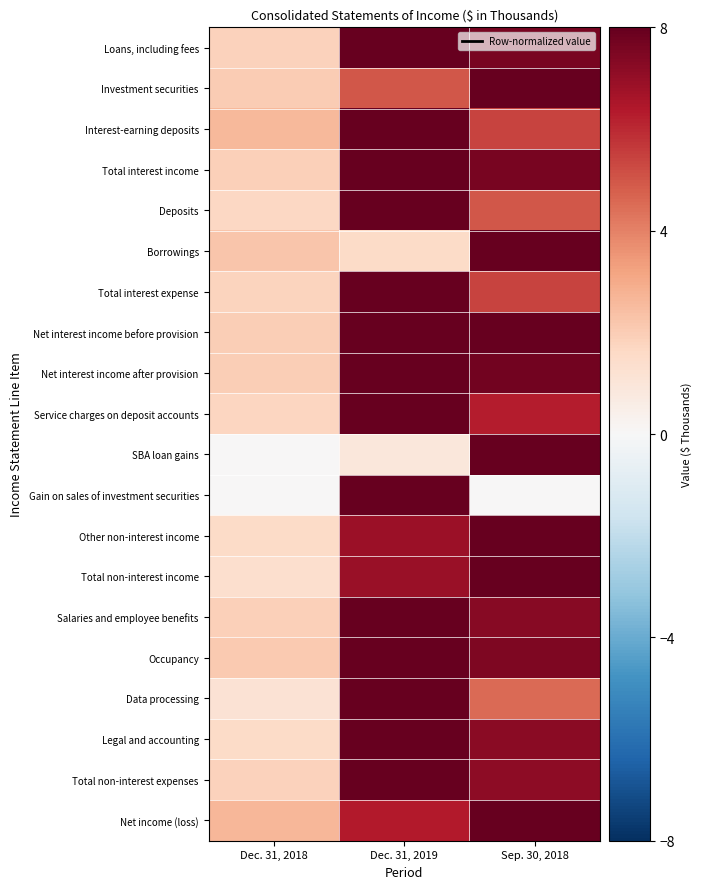

Rank the series at Dec. 31, 2019 from highest to lowest value.

Loans, including fees, Interest-earning deposits, Total interest income, Deposits, Total interest expense, Net interest income after provision, Service charges on deposit accounts, Gain on sales of investment securities, Salaries and employee benefits, Occupancy, Data processing, Legal and accounting, Total non-interest expenses, Net interest income before provision, Total non-interest income, Other non-interest income, Net income (loss), Investment securities, Borrowings, SBA loan gains